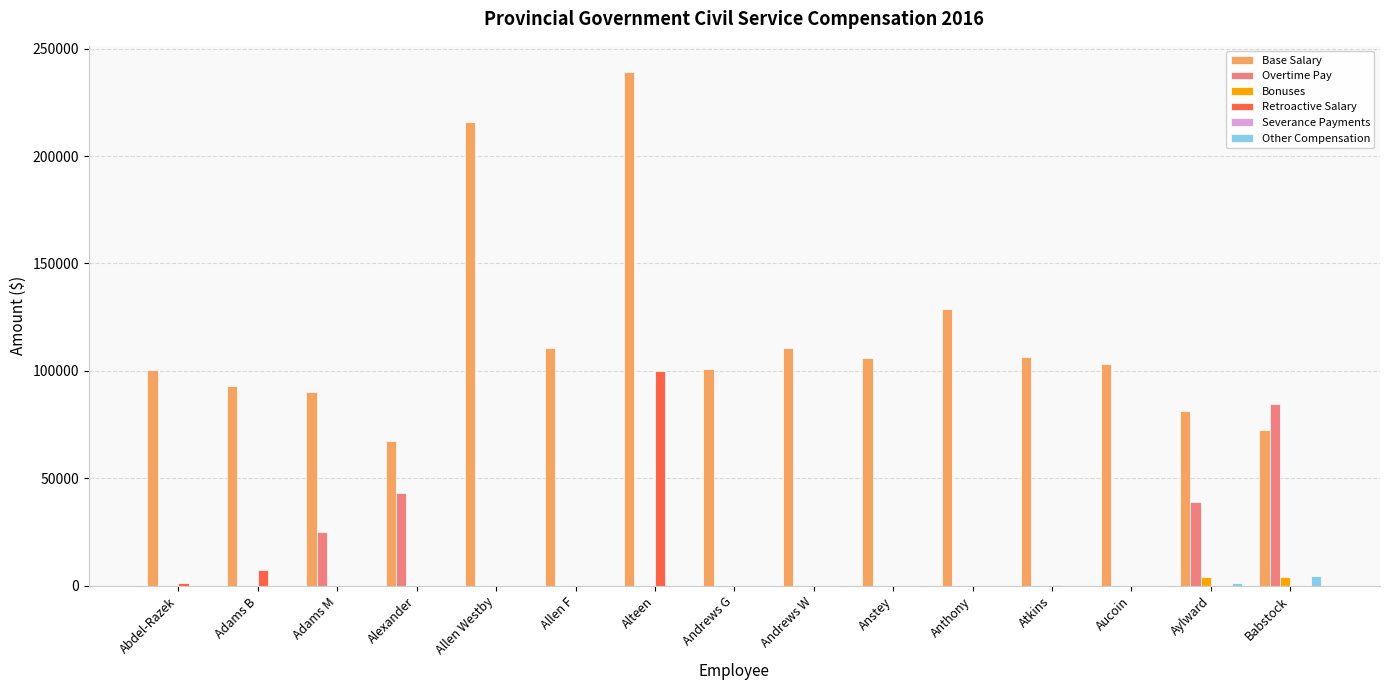

What is the sum of all Base Salary values?

1727900